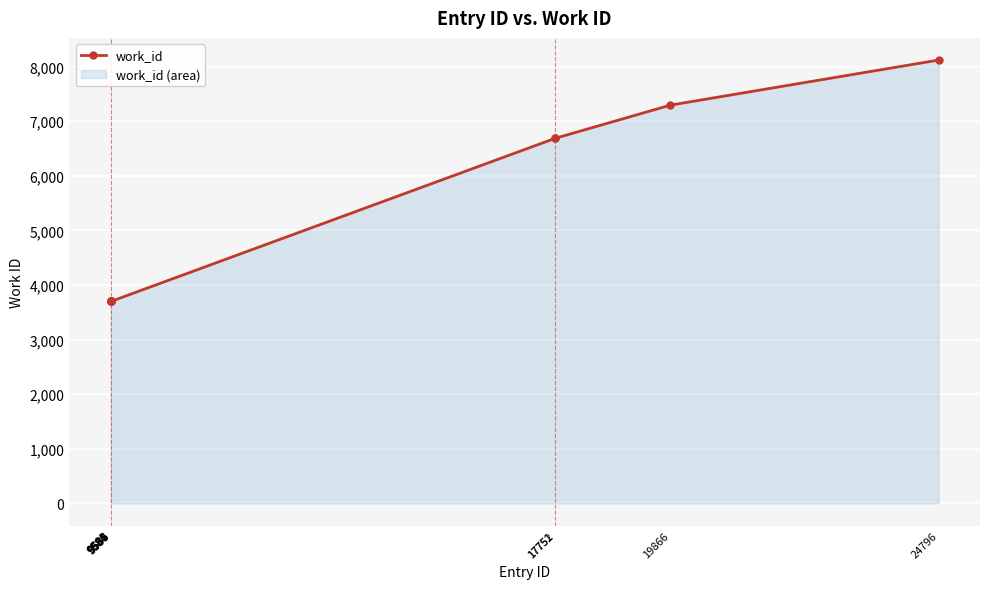

Reading left to right, extract all data points from this chart.

3700	3700	3700	3700	3700	3700	6689	6689	7296	8122